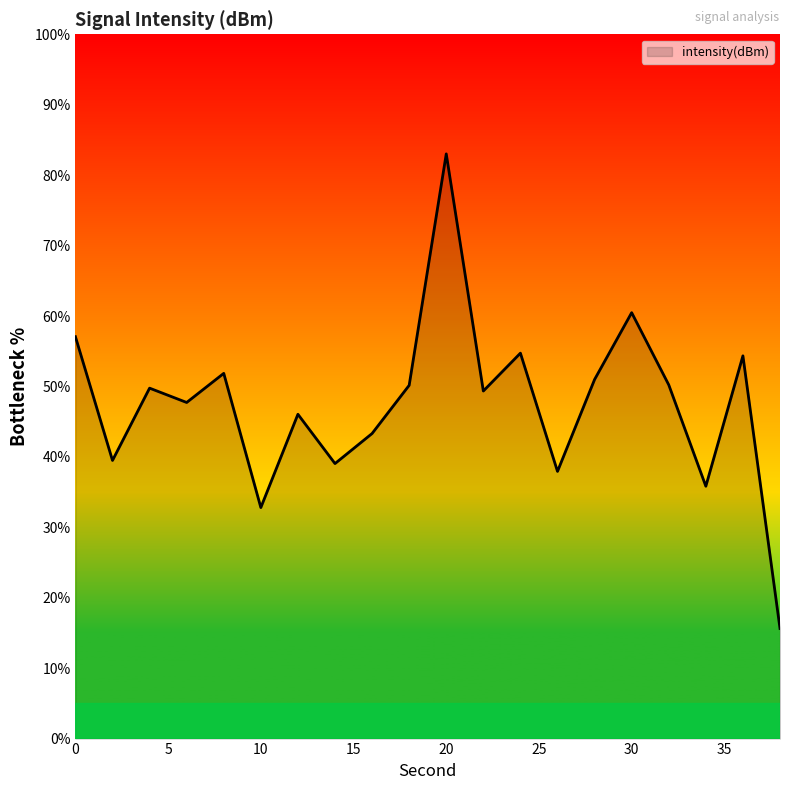

What is the difference between the maximum and minimum values?

67.4